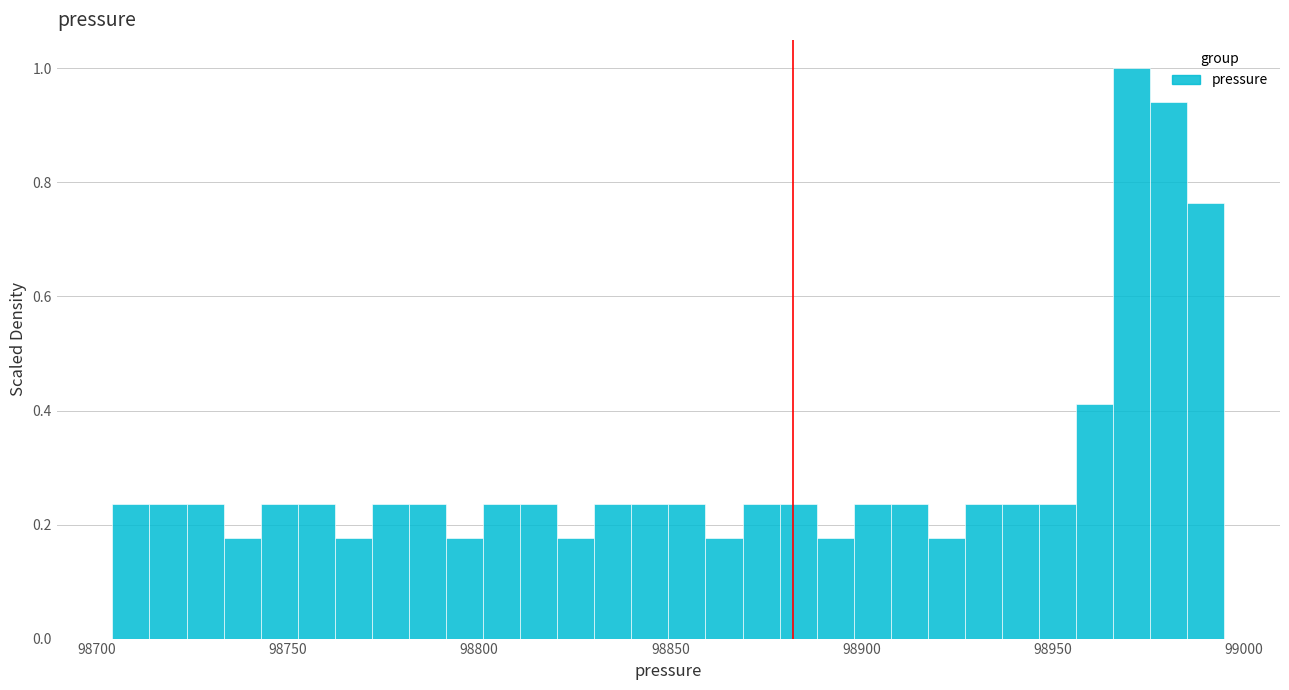

Read against the x-axis, roughly where is the centre of the tallest bar?

98970